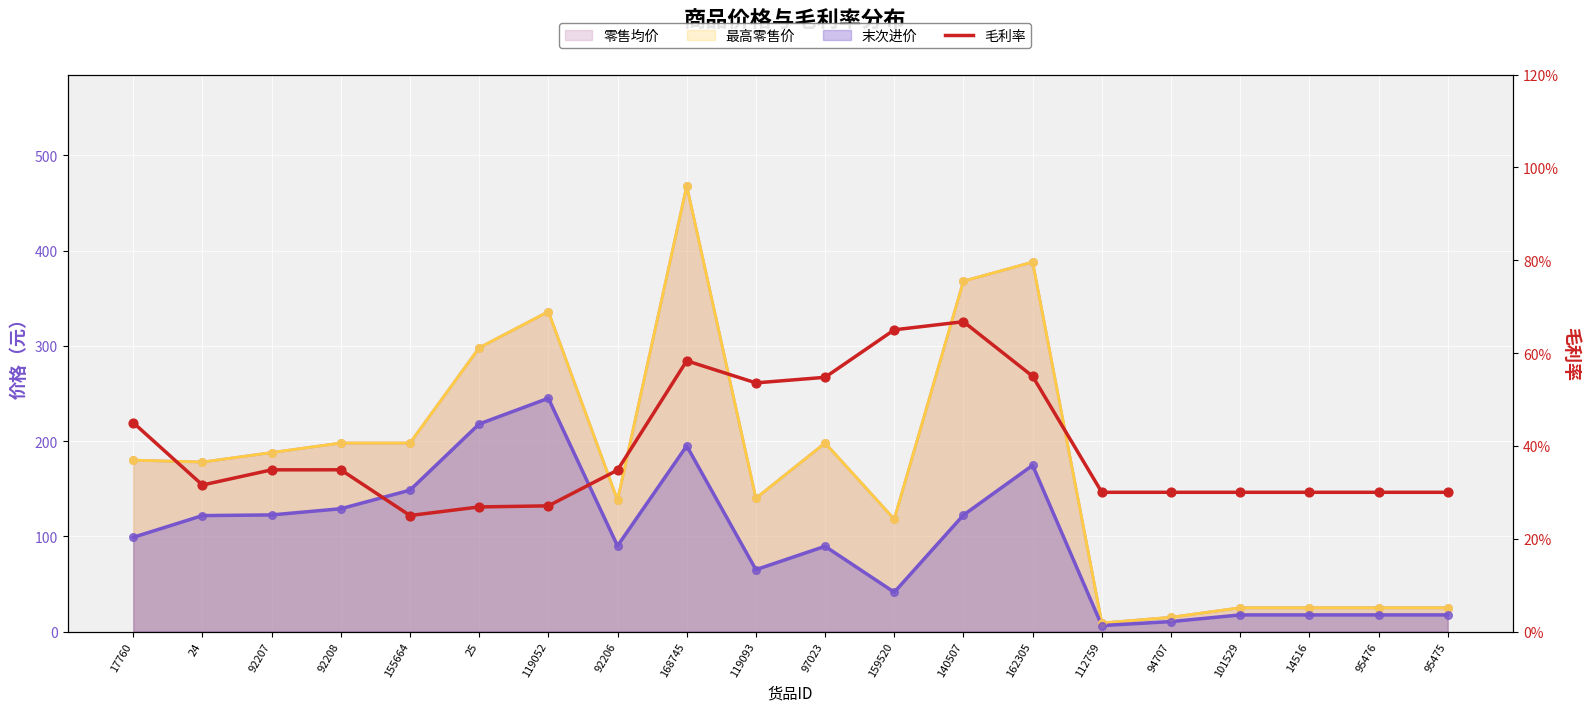

What is the change in value from 155664 to 119093?

+0.3